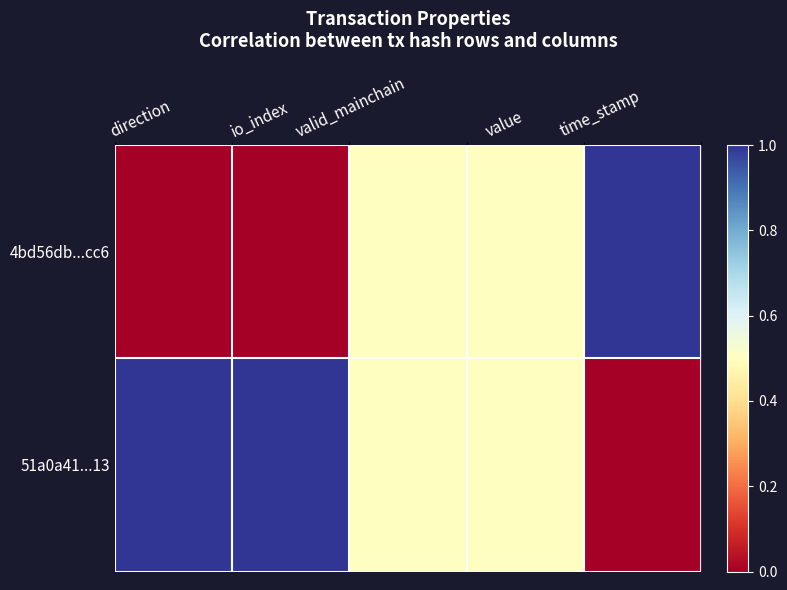

Which has a higher value, valid_mainchain or time_stamp?

time_stamp